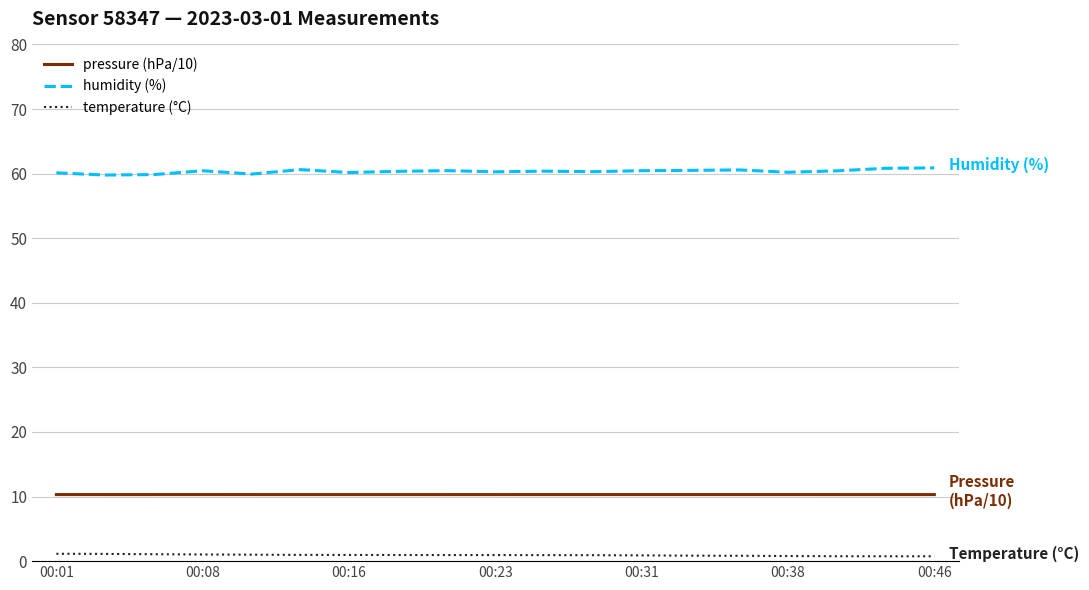

What is the minimum value for pressure (hPa/10)?

10.3